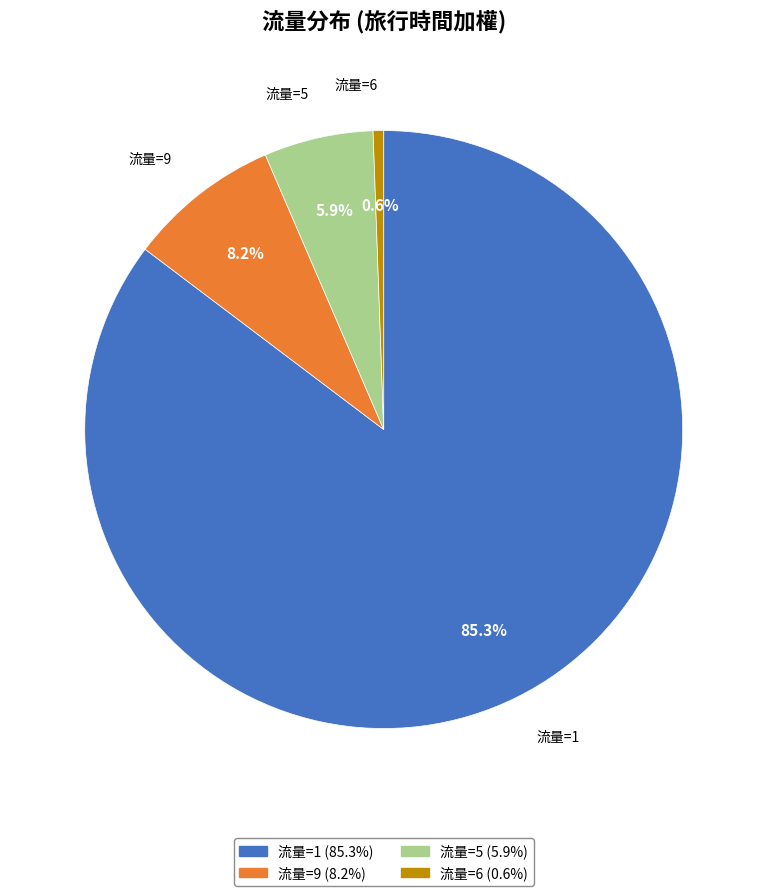

Which has a higher value, 流量=1 or 流量=5?

流量=1